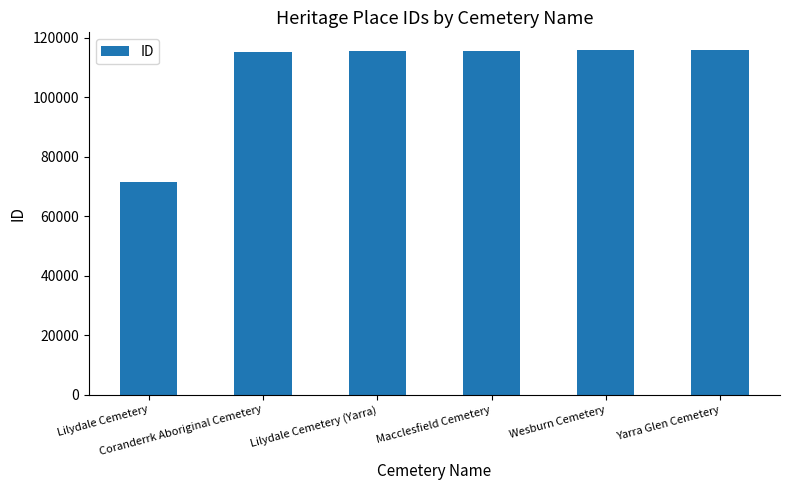

What is the minimum value shown in the chart?

71562